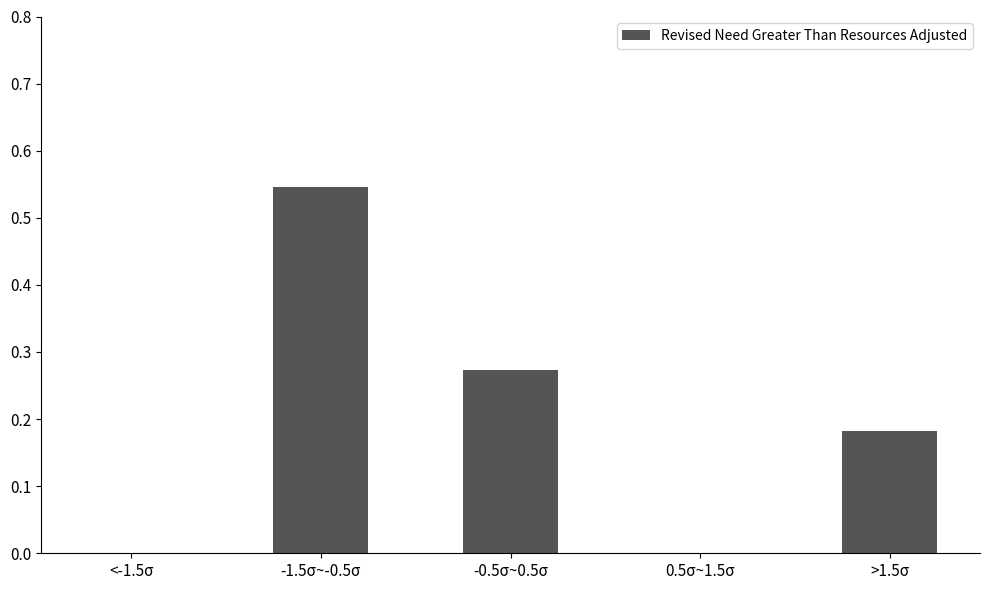

What is the sum of the values at -1.5σ~-0.5σ and -0.5σ~0.5σ?

0.8